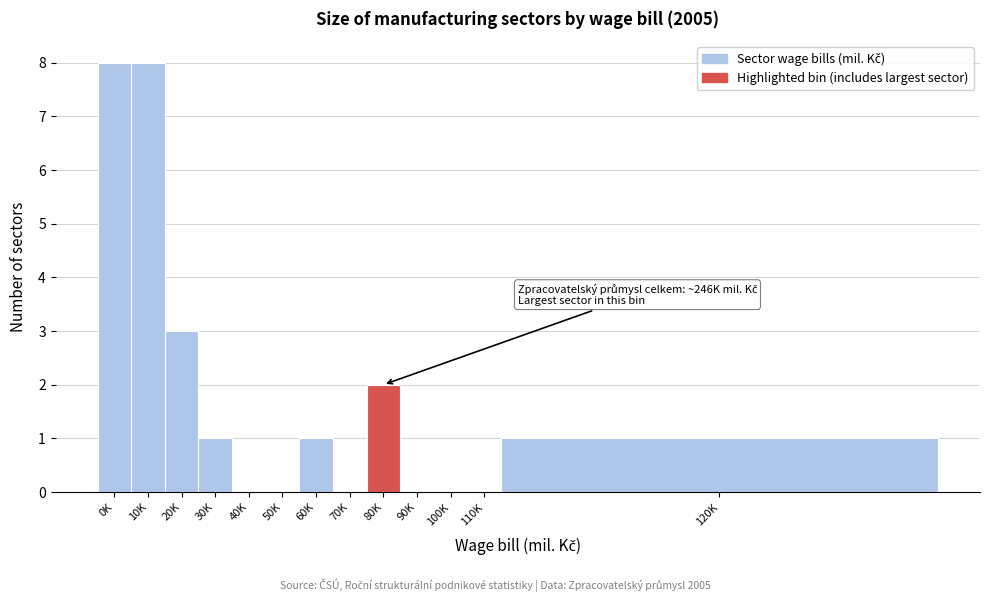

Reading right to left, list all the values displayed in this chart.

120K=1	110K=0	100K=0	90K=0	80K=2	70K=0	60K=1	50K=0	40K=0	30K=1	20K=3	10K=8	0K=8